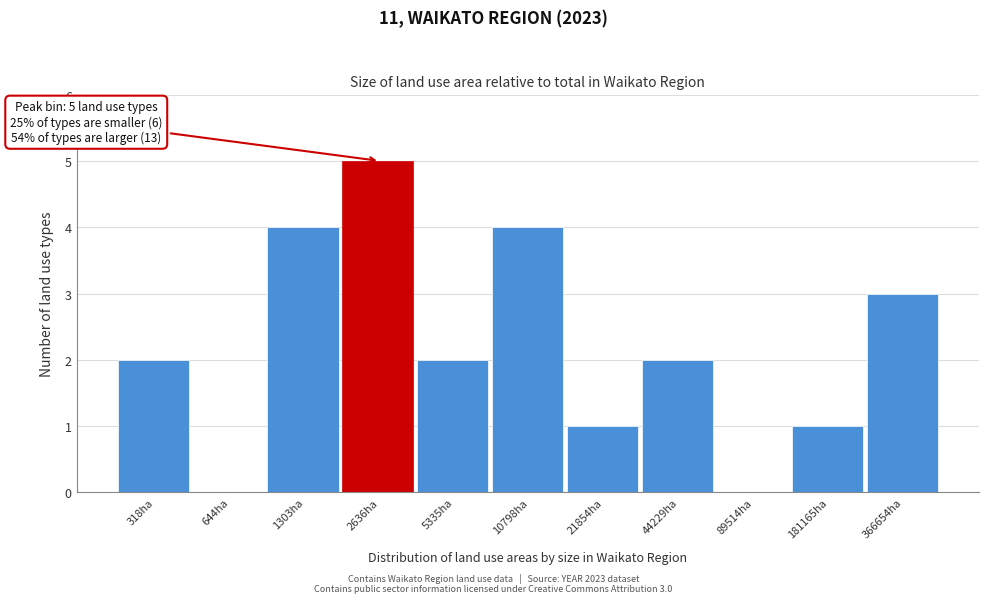

Reading right to left, list all the values displayed in this chart.

366654ha=3	181165ha=1	89514ha=0	44229ha=2	21854ha=1	10798ha=4	5335ha=2	2636ha=5	1303ha=4	644ha=0	318ha=2